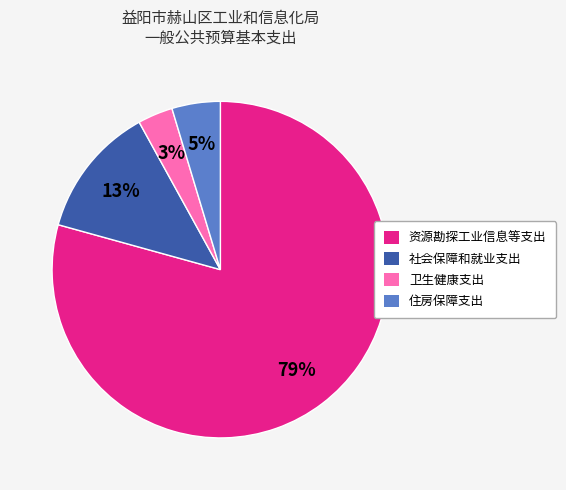

True or false: 资源勘探工业信息等支出 accounts for 73% of the total.

False